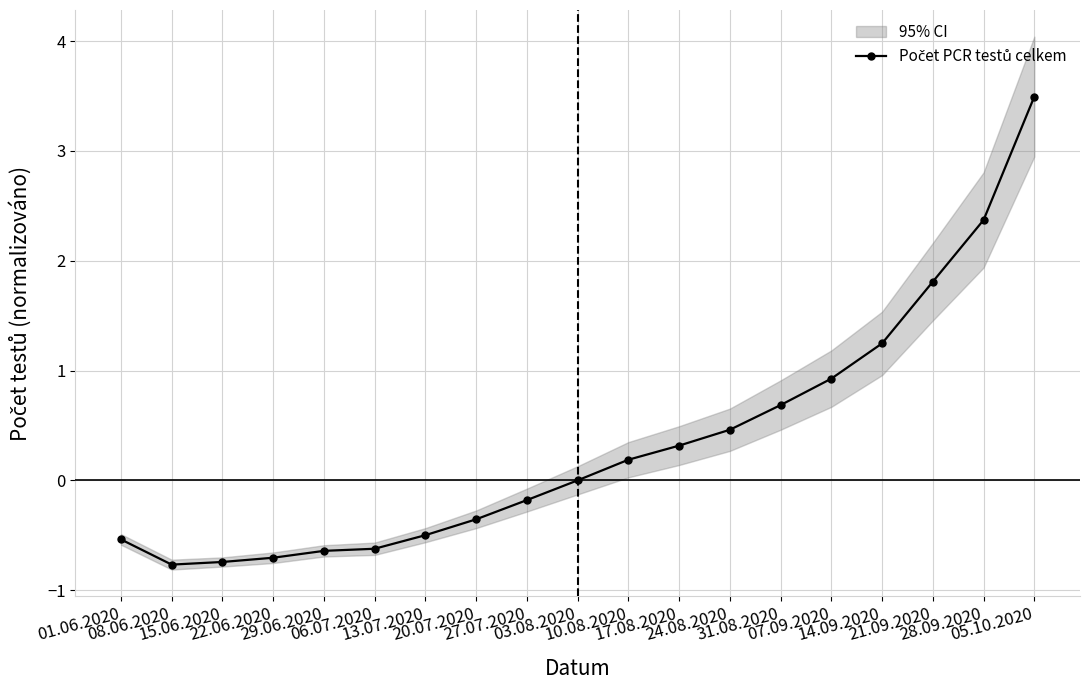

How many lines are shown in the chart?

1